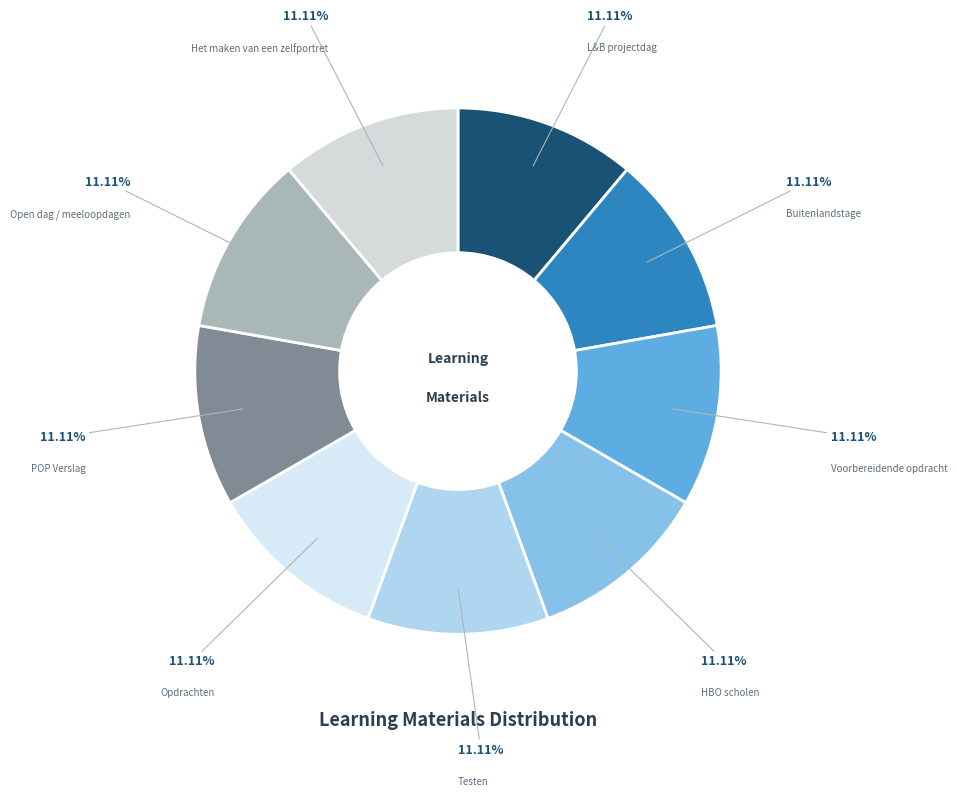

Combined, do HBO scholen and POP Verslag account for over 50%?

No